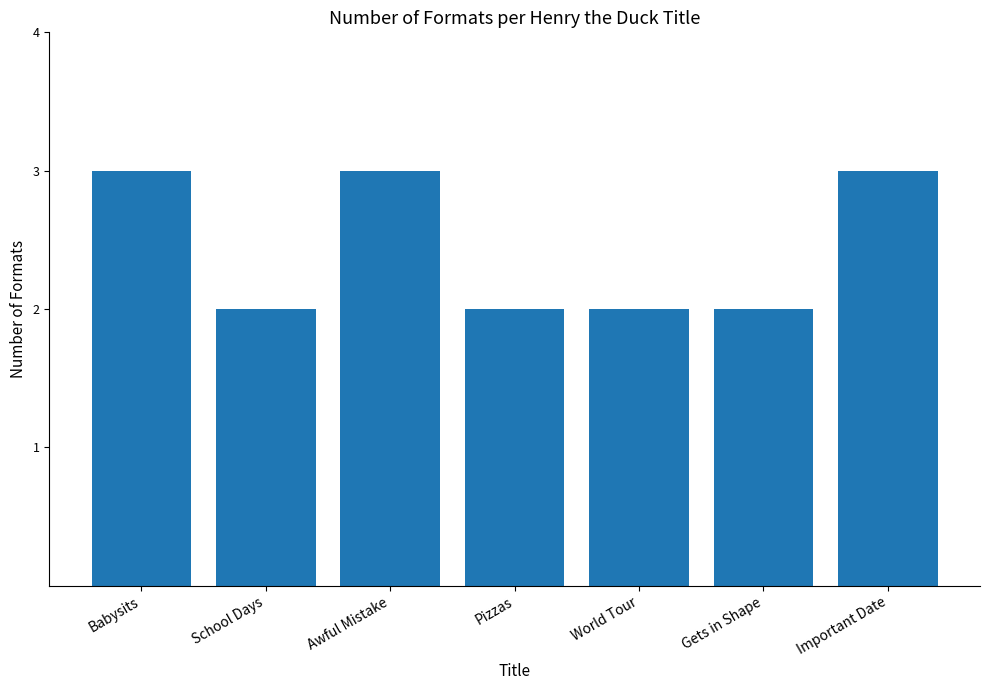

What is the difference between the values at Important Date and Pizzas?

1